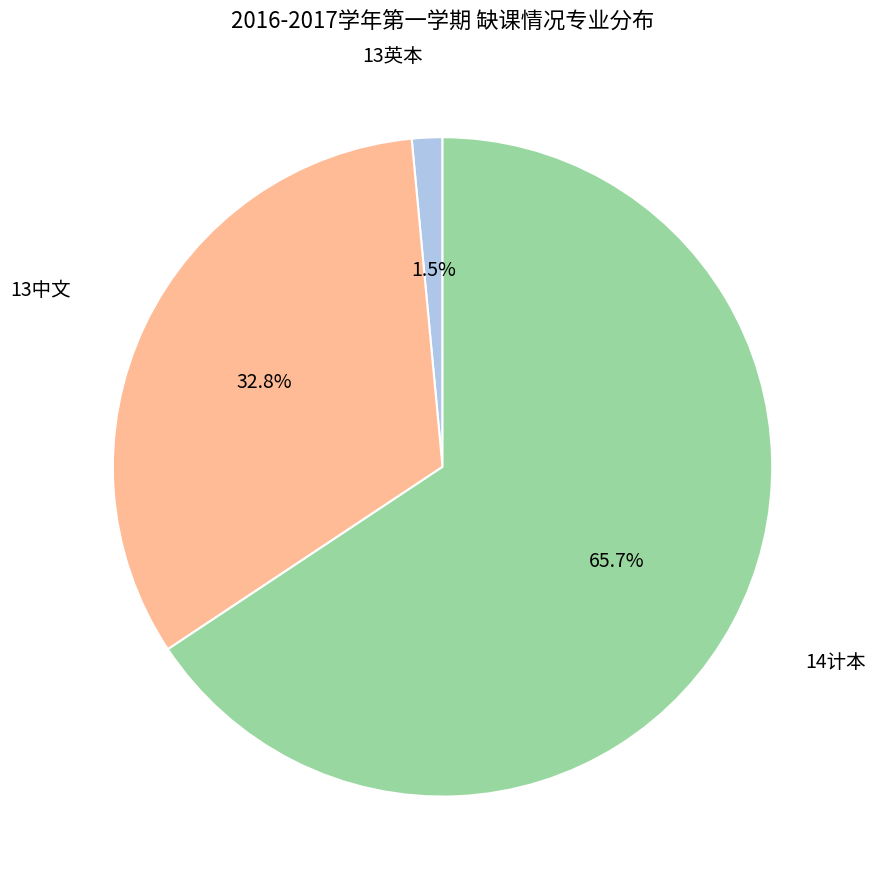

Is there any slice that represents more than half of the pie?

Yes